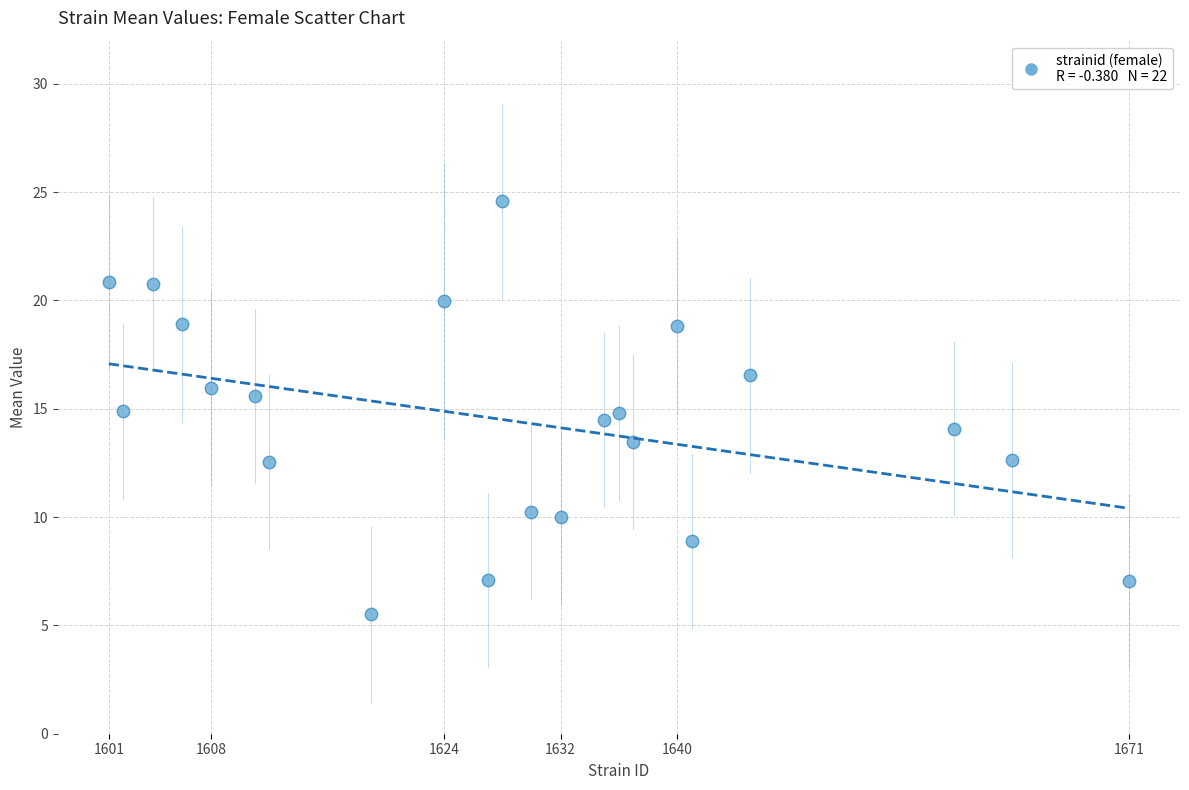

What is the range of X values (max minus min)?

1.0